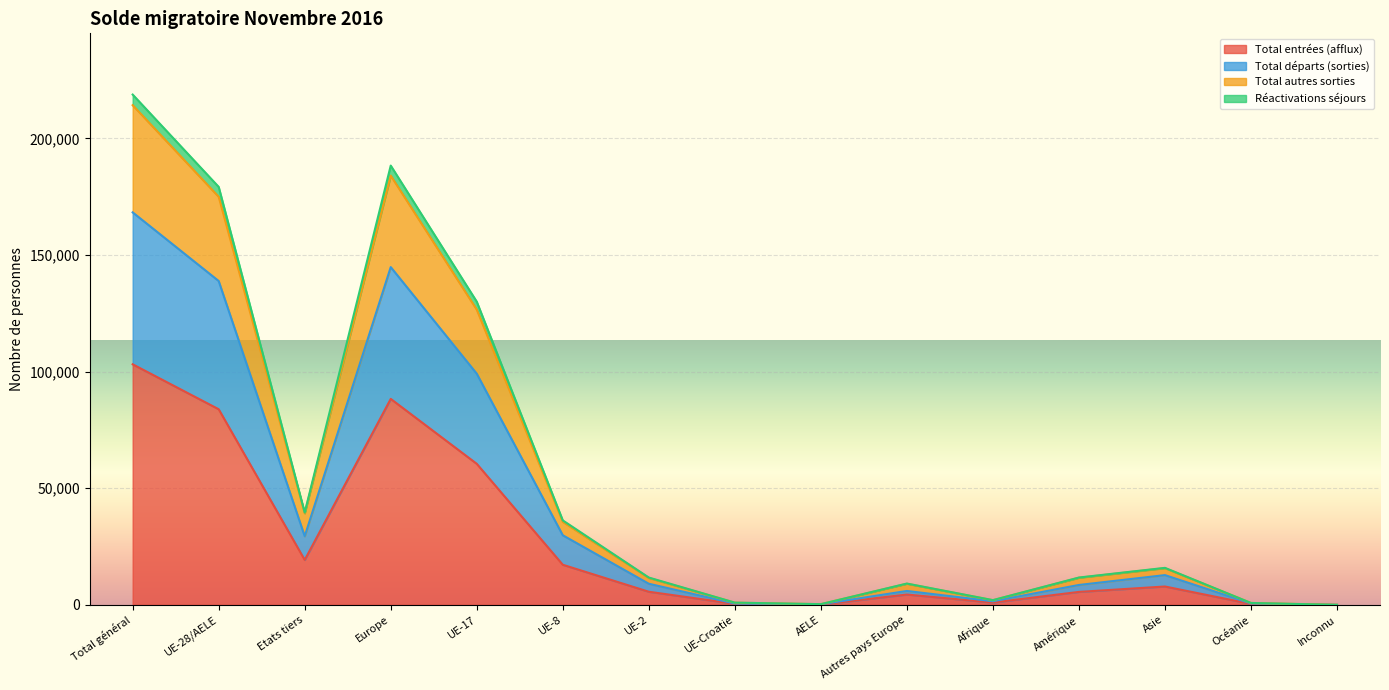

True or false: Réactivations séjours has more than 2 interior local peaks.

True